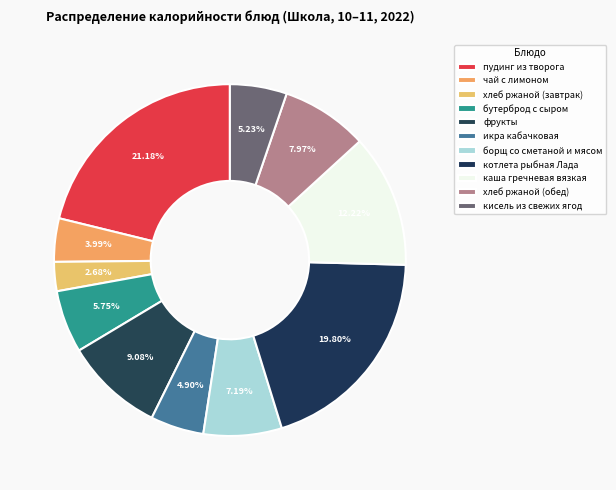

What portion of the pie excludes хлеб ржаной (обед)?

92.0%